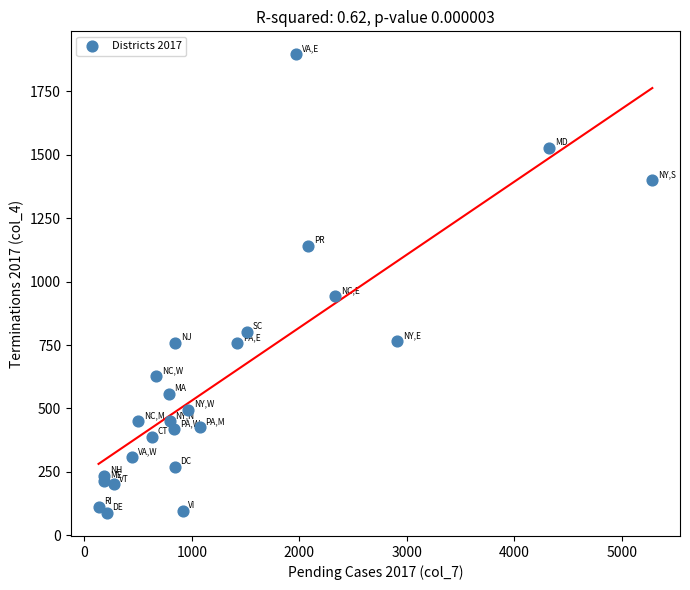

What Y value in the scatter plot is closest to 992?

944